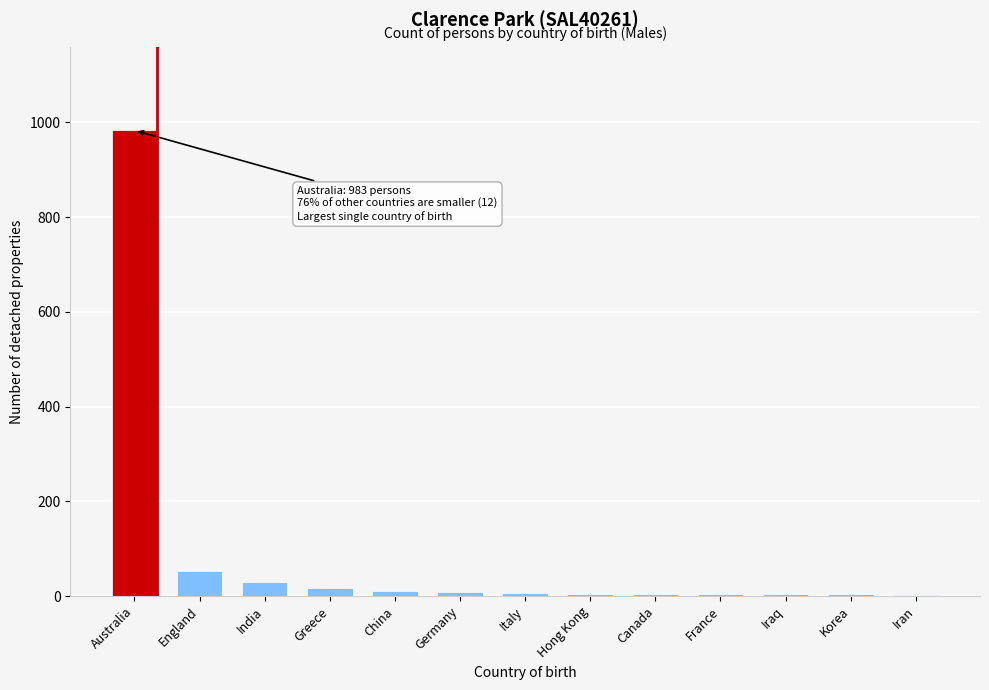

What is the greatest value displayed?

983